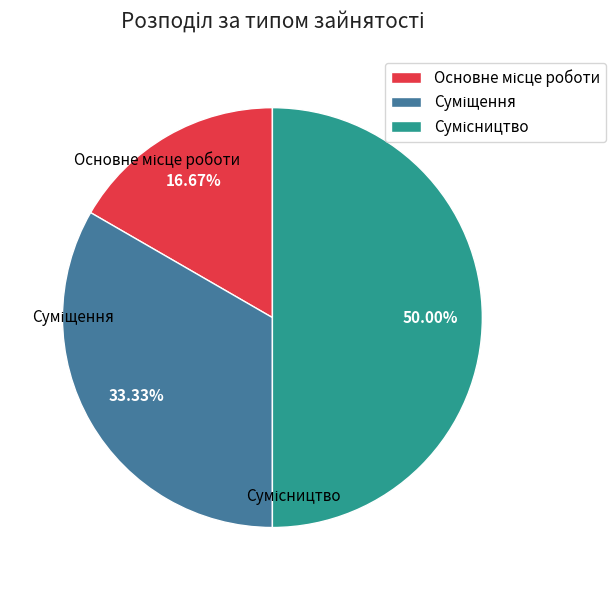

To the nearest percent, what is the difference between the largest and smallest slice percentages?

33%